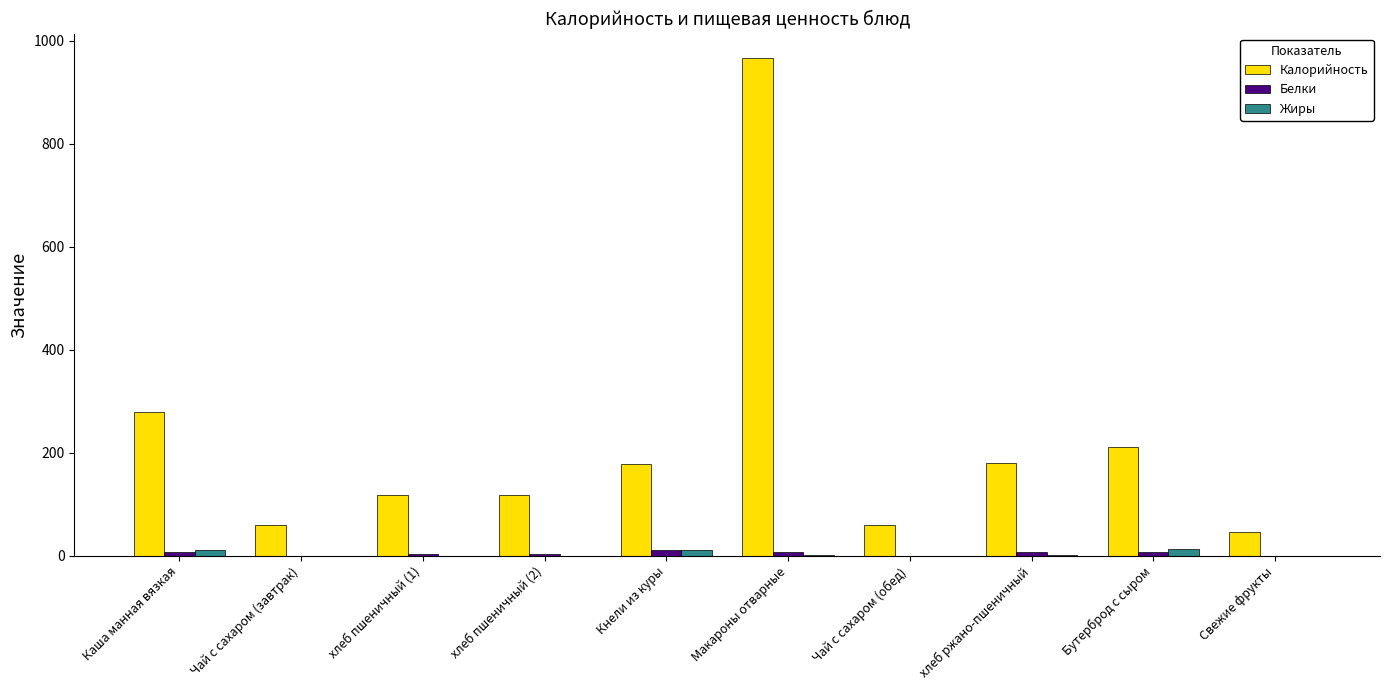

What is the sum of all Белки values?

50